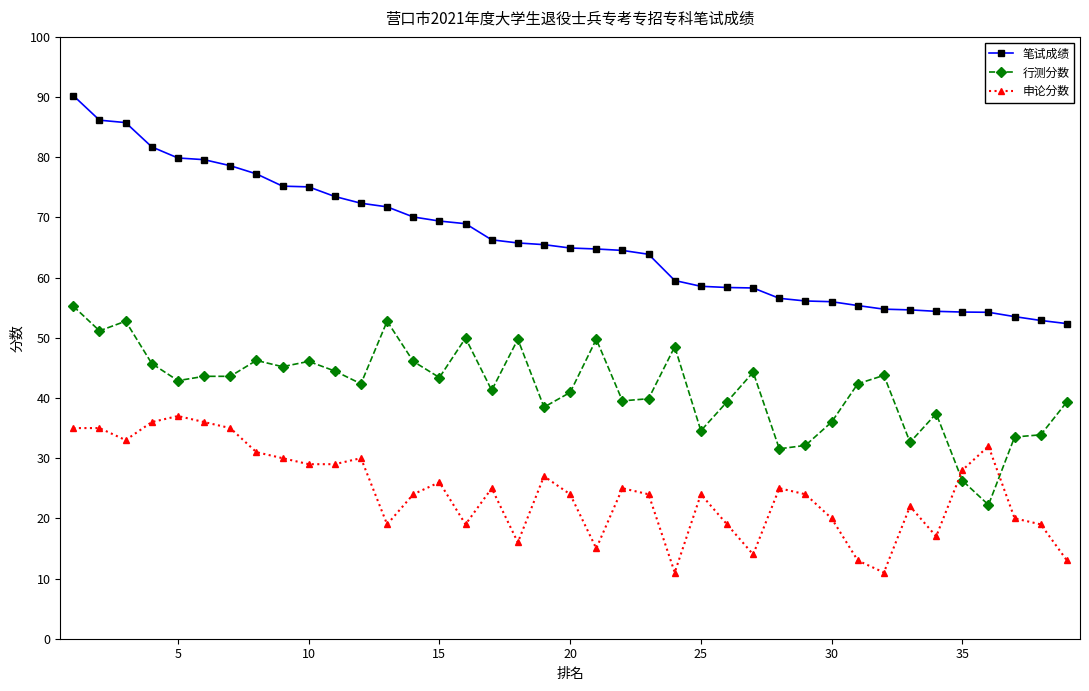

What is the average value of the 行测分数 series?

41.8